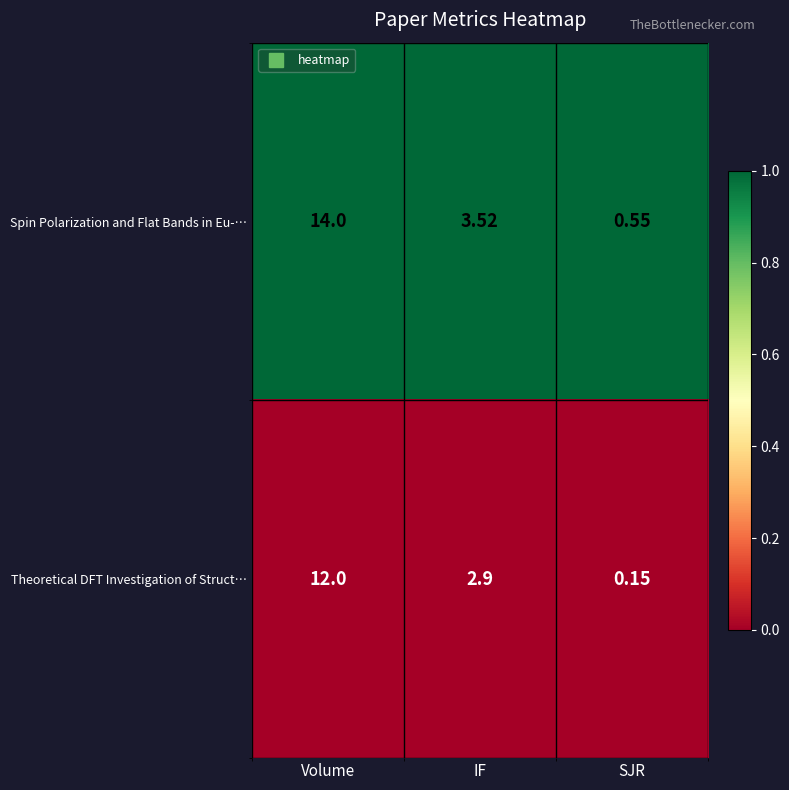

Which category has the lowest value across all series?

SJR